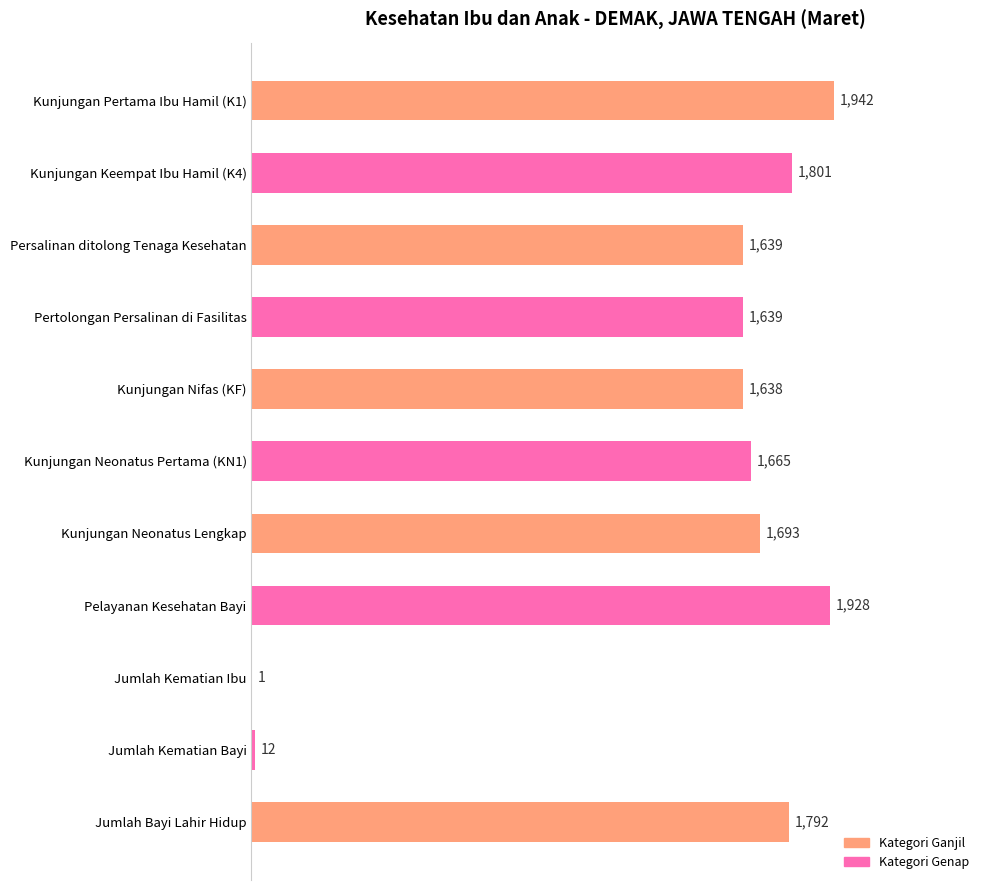

What is the approximate value at Kunjungan Keempat Ibu Hamil (K4), to the nearest 50?

1800